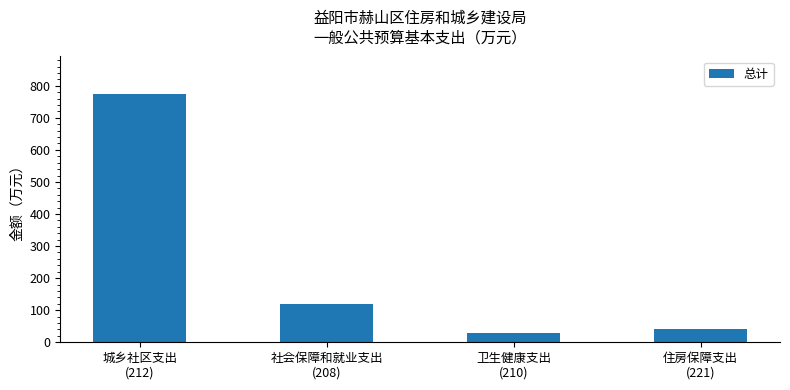

Is it true that the value at 城乡社区支出
(212) is 1054.6?

False